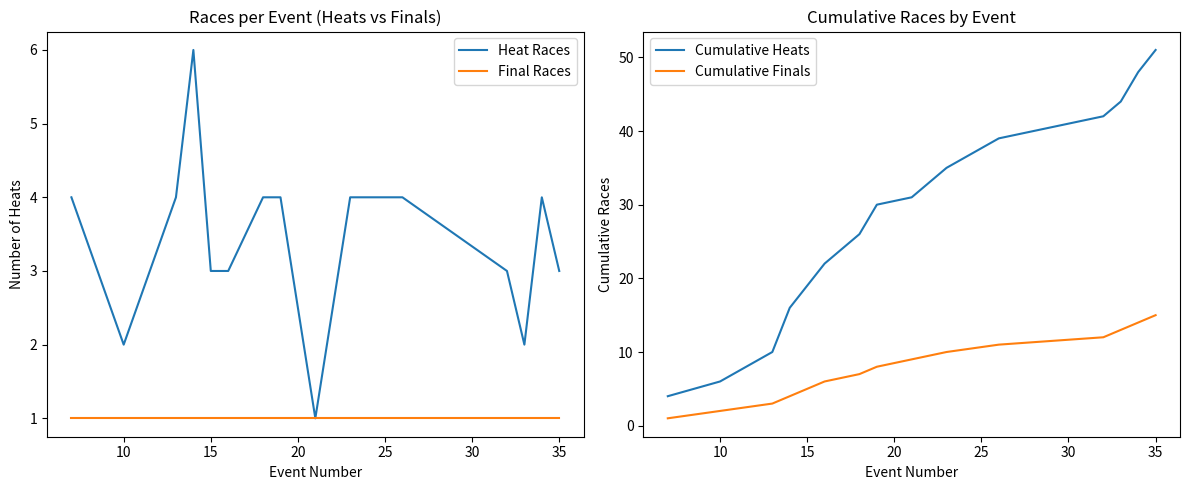

Does the chart have visible grid lines?

No